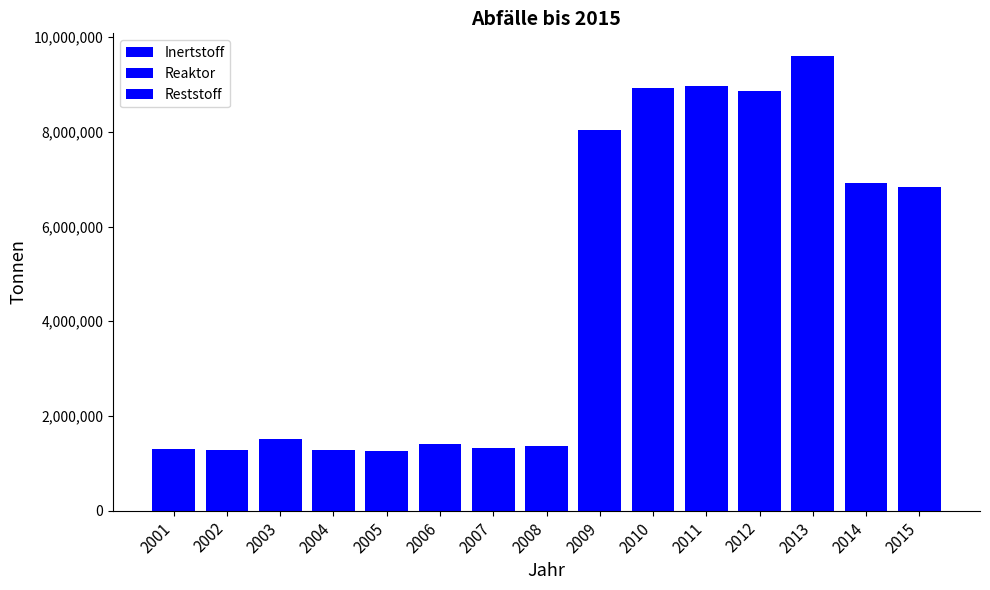

Read the Reaktor value at 2009.

1288899